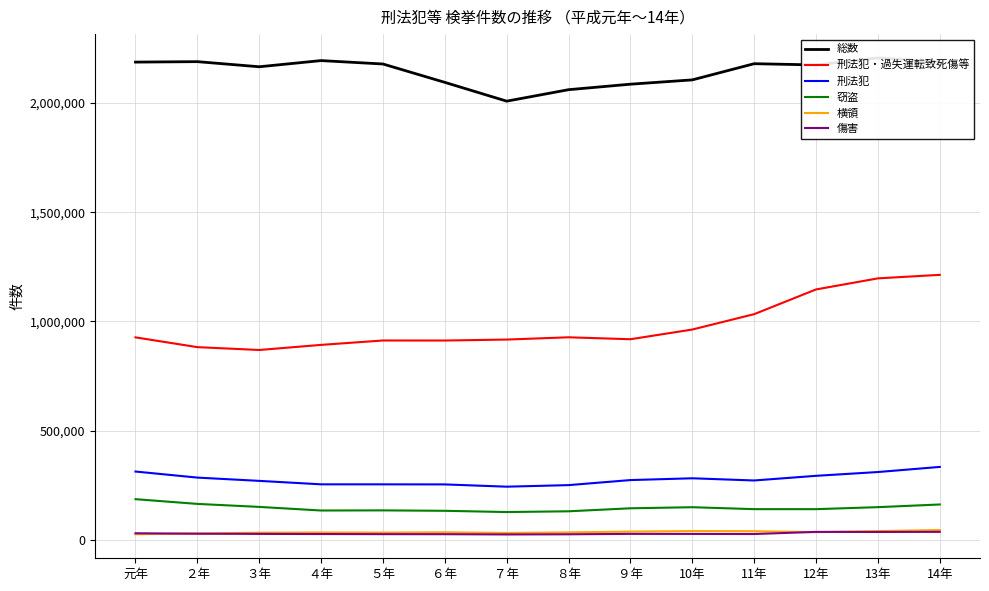

The value of 窃盗 at ４年 is 73302. True or false?

False